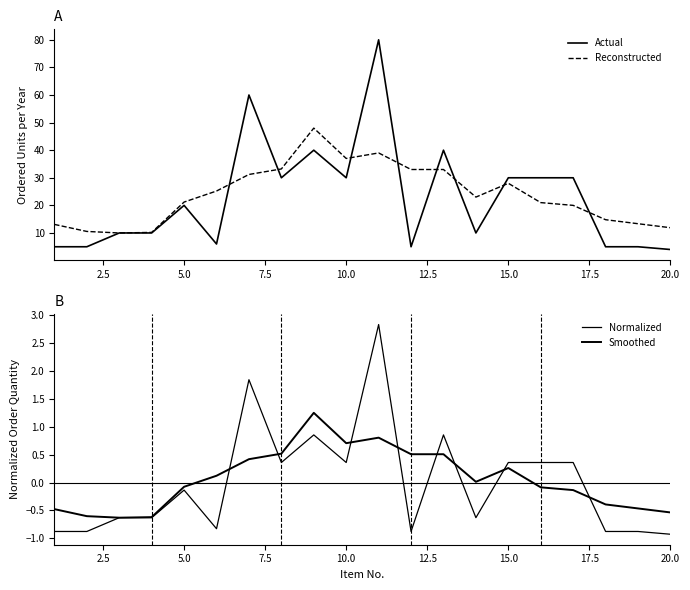

Rank the series by their maximum value, from highest to lowest.

Actual, Reconstructed, Normalized, Smoothed